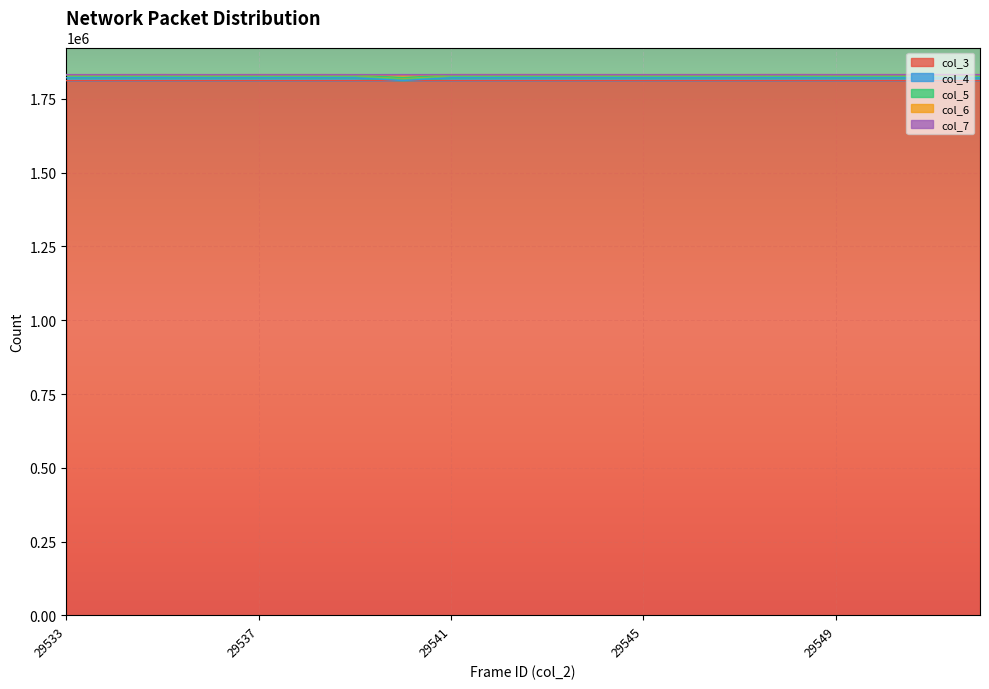

What is the value of the col_3 point at the 3rd from the left?

1812046